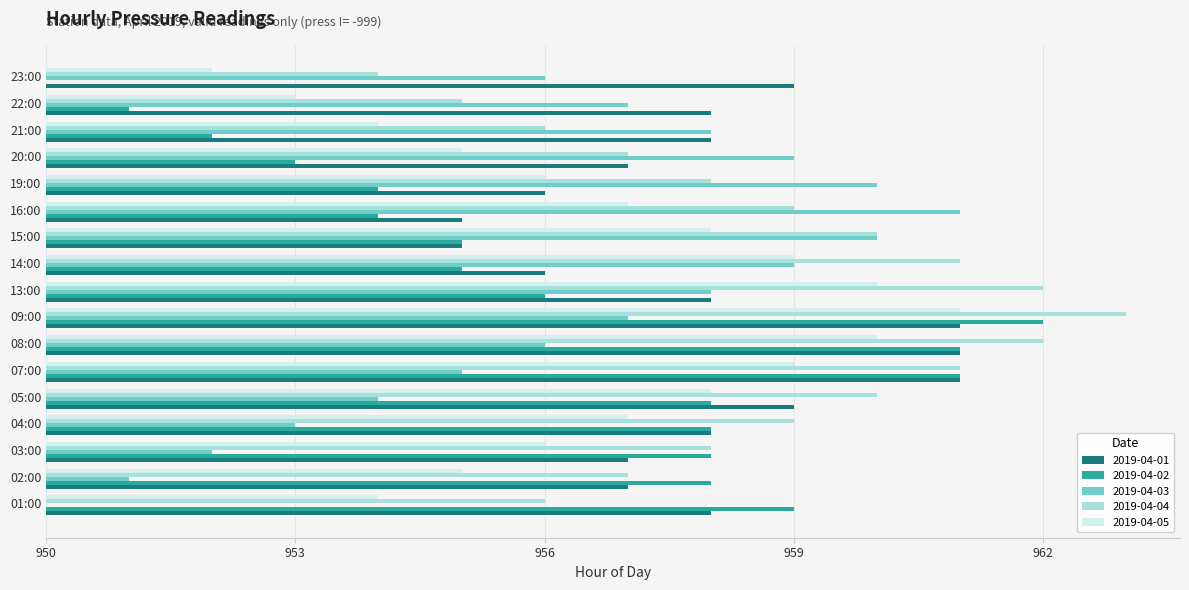

Which series has the widest spread of values?

2019-04-02